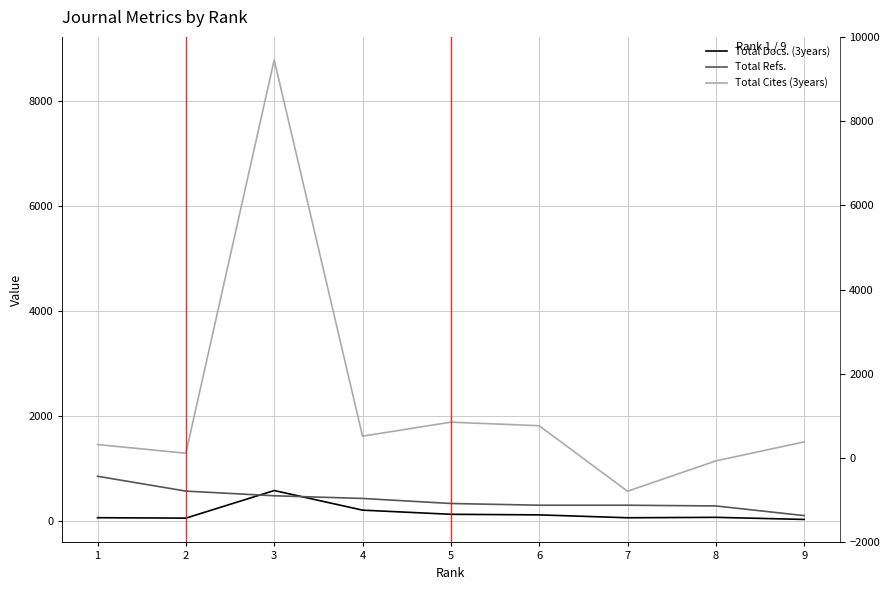

How many values in the Total Docs. (3years) series exceed 73?

4